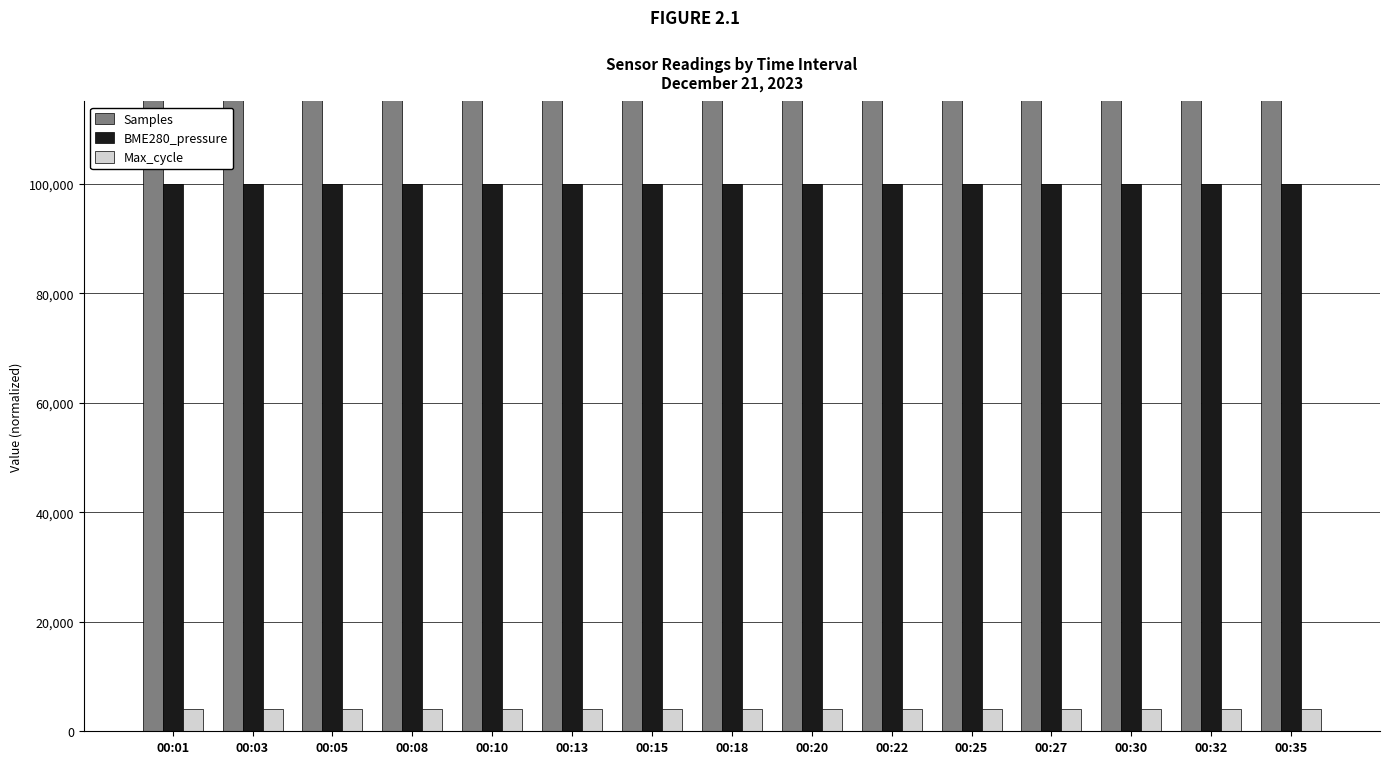

What is the lowest value of the BME280_pressure series?

99997.1